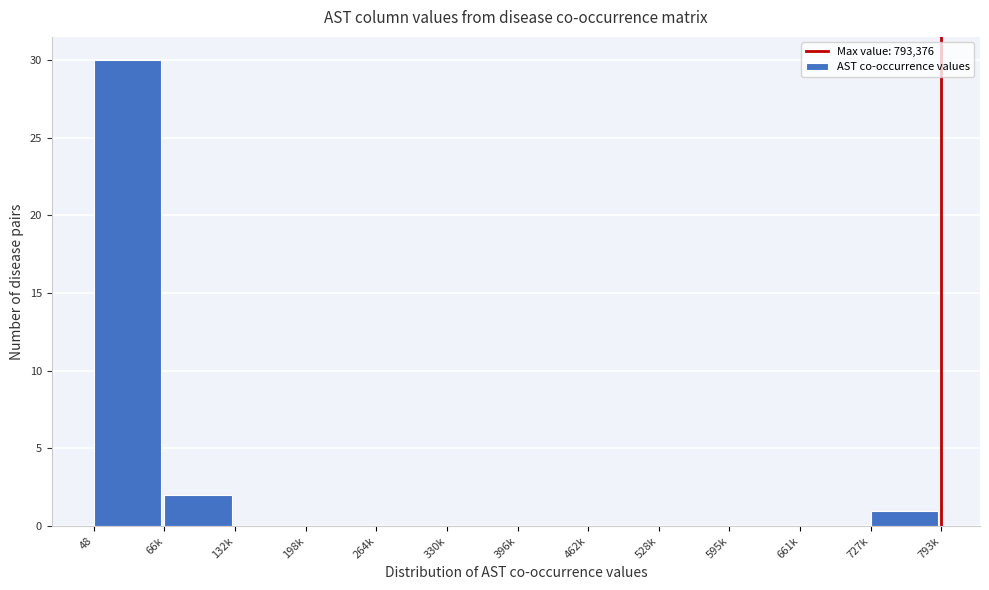

Reading left to right, extract all data points from this chart.

48=30	66k=2	132k=0	198k=0	264k=0	330k=0	396k=0	462k=0	528k=0	595k=0	661k=0	727k=1